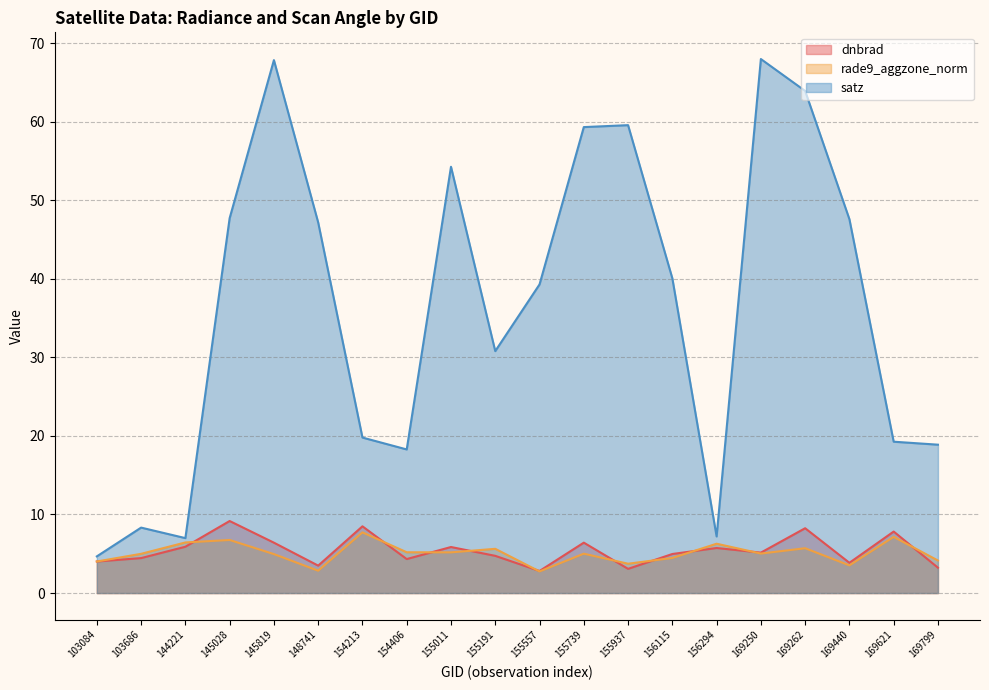

Which has a higher value, 145819 or 169440?

145819